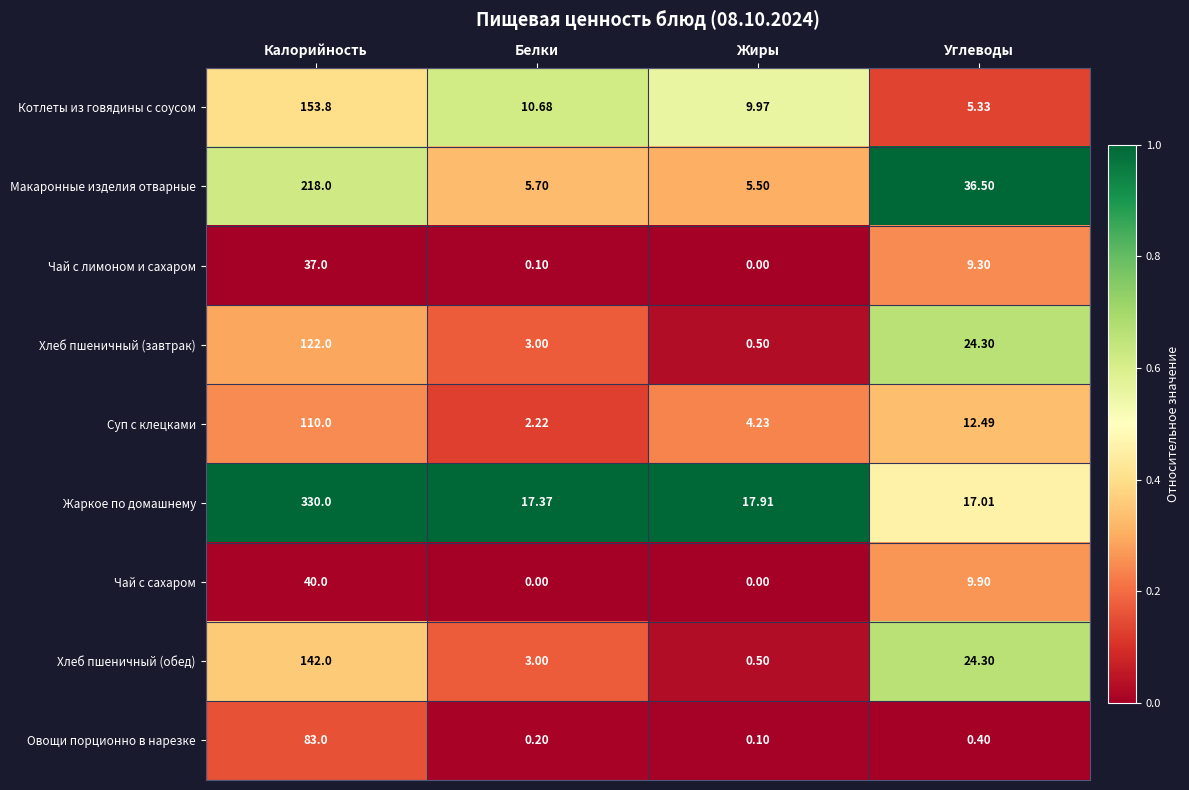

At which category does the chart reach its peak across all series?

Калорийность